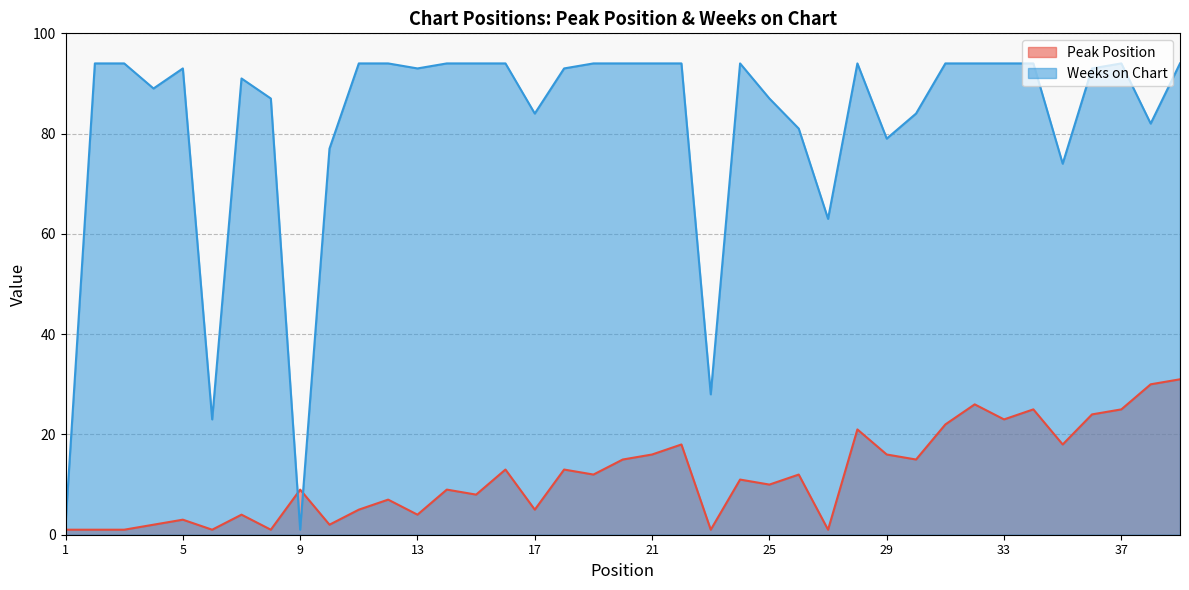

What is the sum of the Weeks on Chart values at 25 and 38?

169